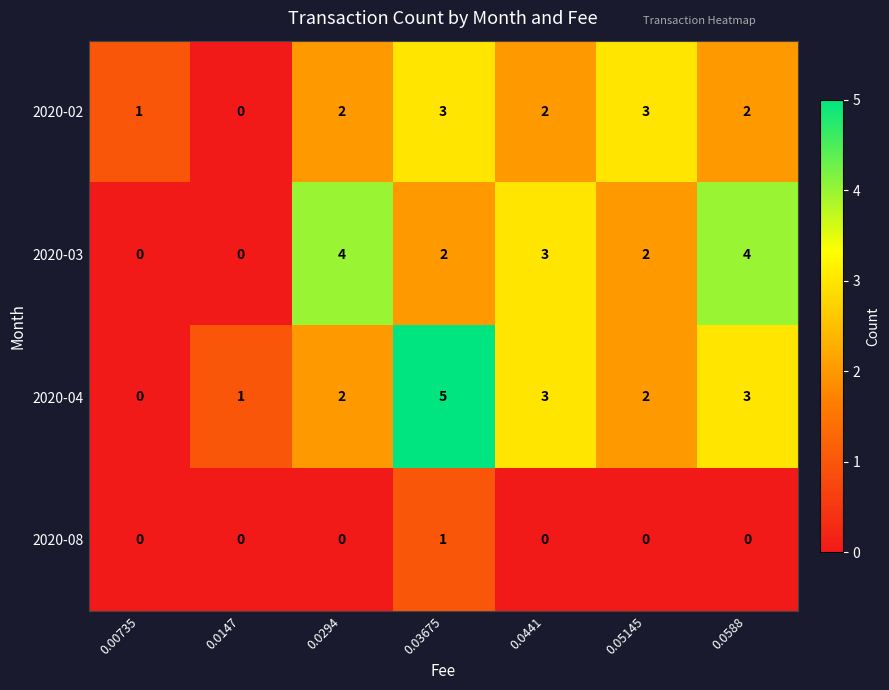

Reading left to right, transcribe all the data shown in this chart.

2020-02: 0.00735=1	0.0147=0	0.0294=2	0.03675=3	0.0441=2	0.05145=3	0.0588=2
2020-03: 0.00735=0	0.0147=0	0.0294=4	0.03675=2	0.0441=3	0.05145=2	0.0588=4
2020-04: 0.00735=0	0.0147=1	0.0294=2	0.03675=5	0.0441=3	0.05145=2	0.0588=3
2020-08: 0.00735=0	0.0147=0	0.0294=0	0.03675=1	0.0441=0	0.05145=0	0.0588=0